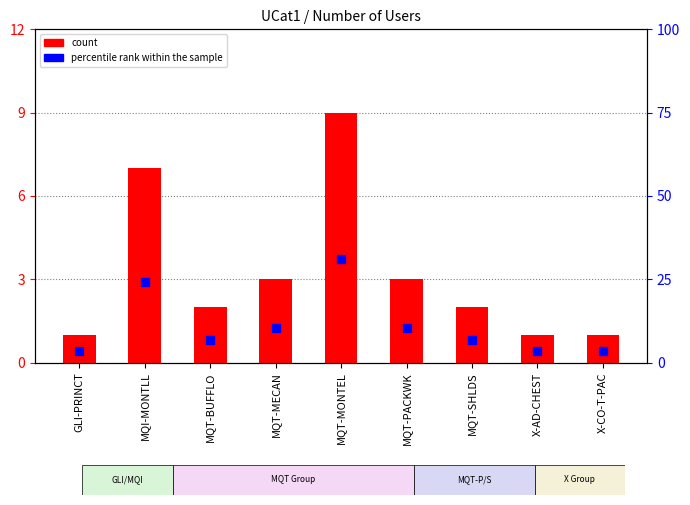

Which series has the largest total across all categories?

percentile rank within the sample